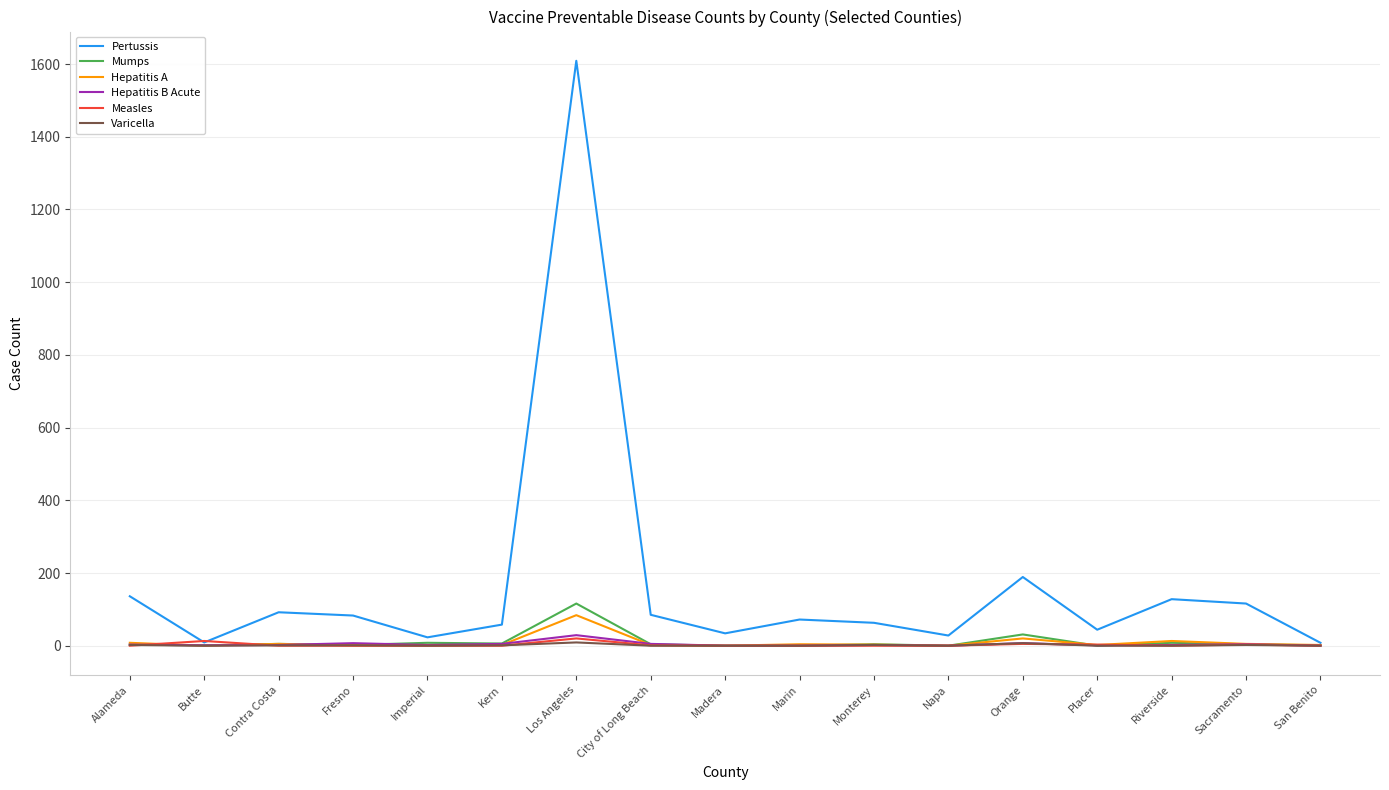

How many values in the Hepatitis A series are below 2?

5